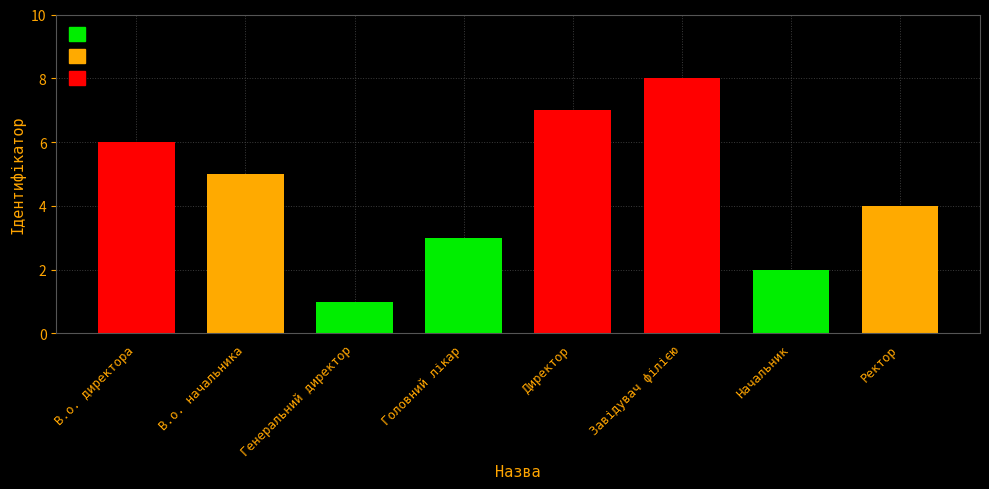

At which category does the chart reach its peak across all series?

Завідувач філією